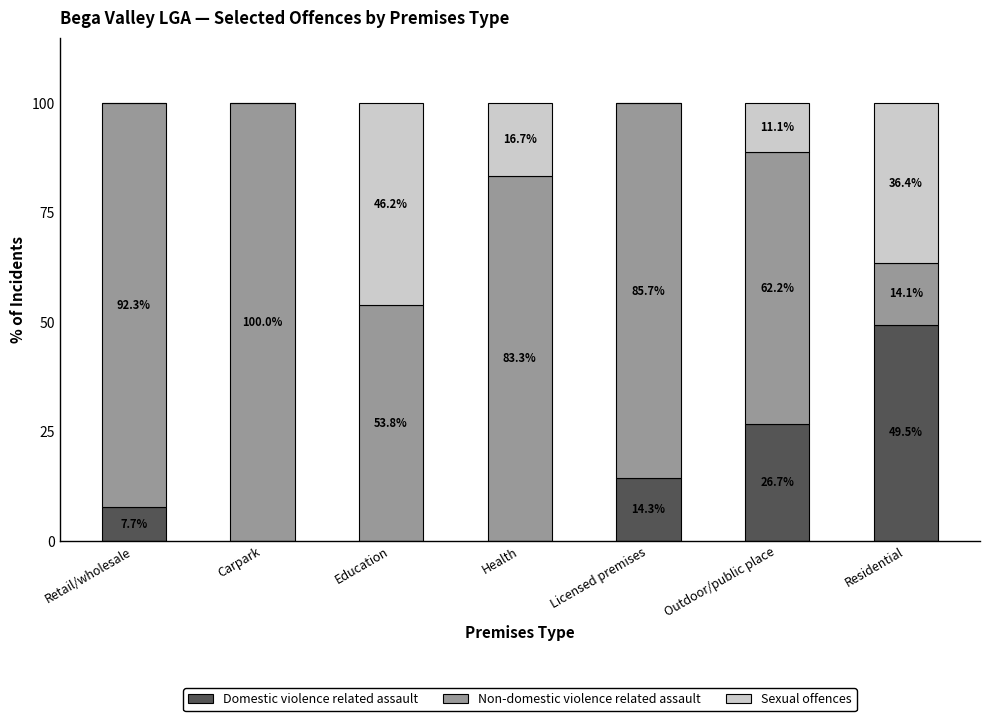

At which label does Domestic violence related assault first exceed 7?

Retail/wholesale